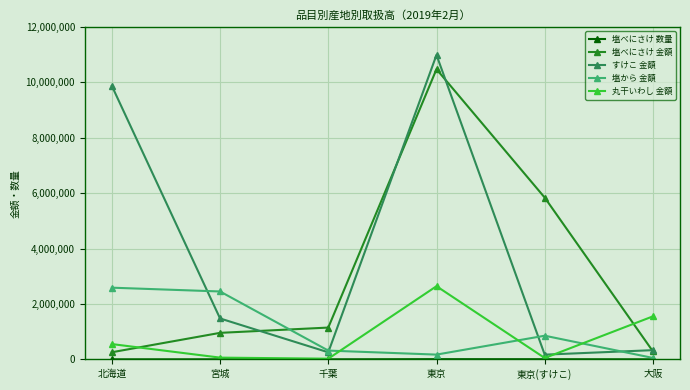

What position from the left is 千葉?

3